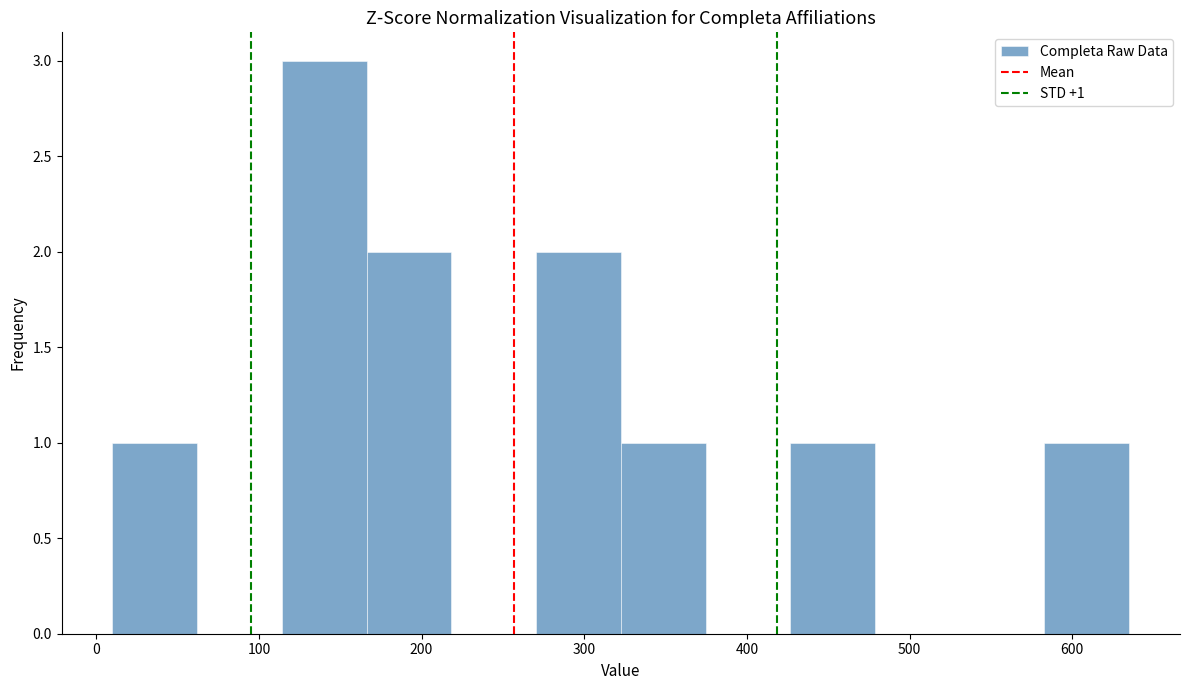

Which range on the x-axis has the tallest bar?

110 to 170